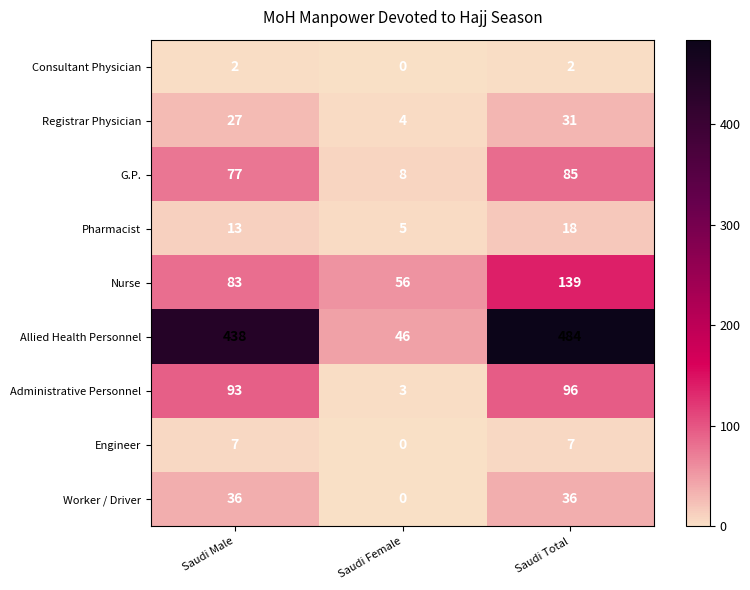

Count the number of data series in this chart.

9